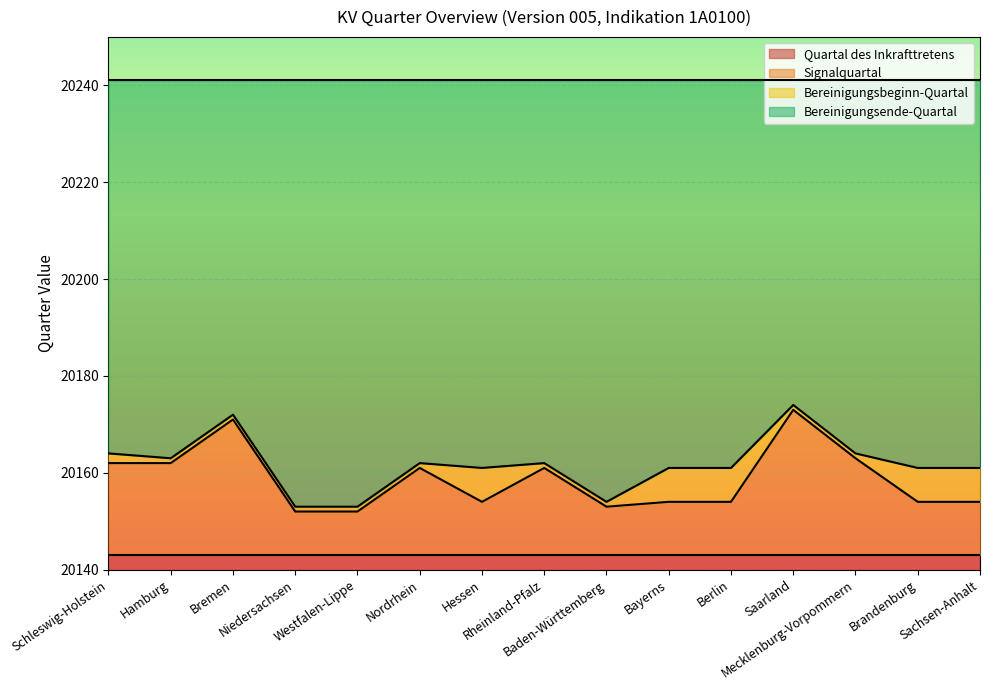

At which label is Signalquartal closest to 20162?

Schleswig-Holstein